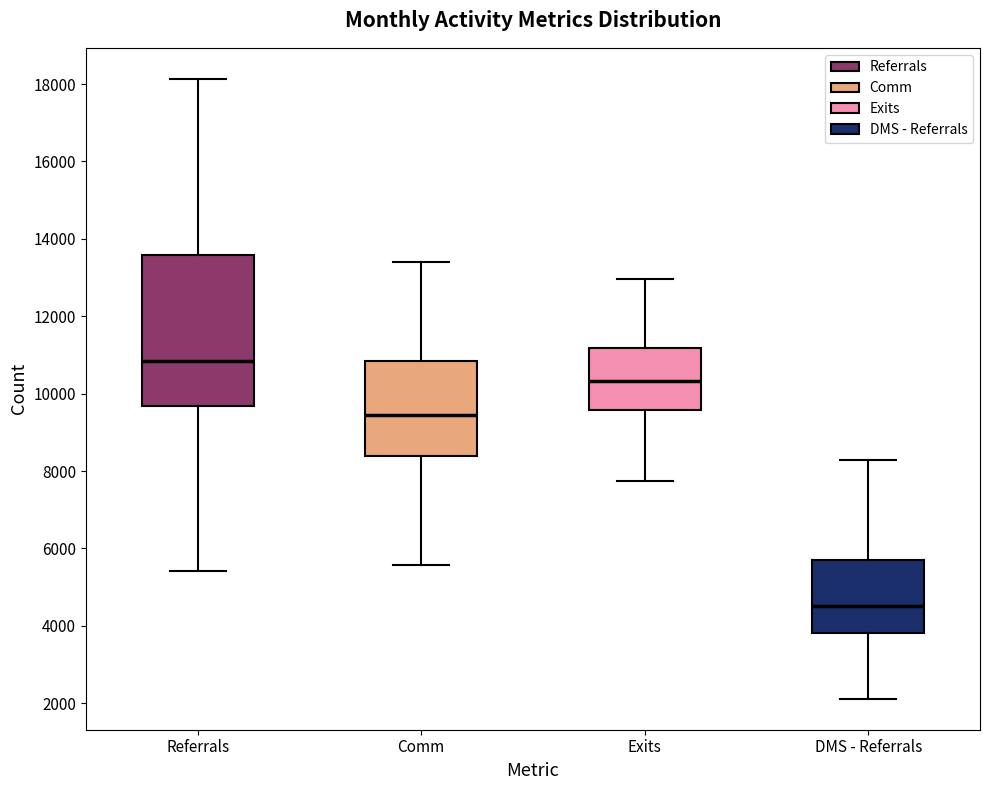

Which box is the tallest, from its lower edge to its upper edge?

Referrals